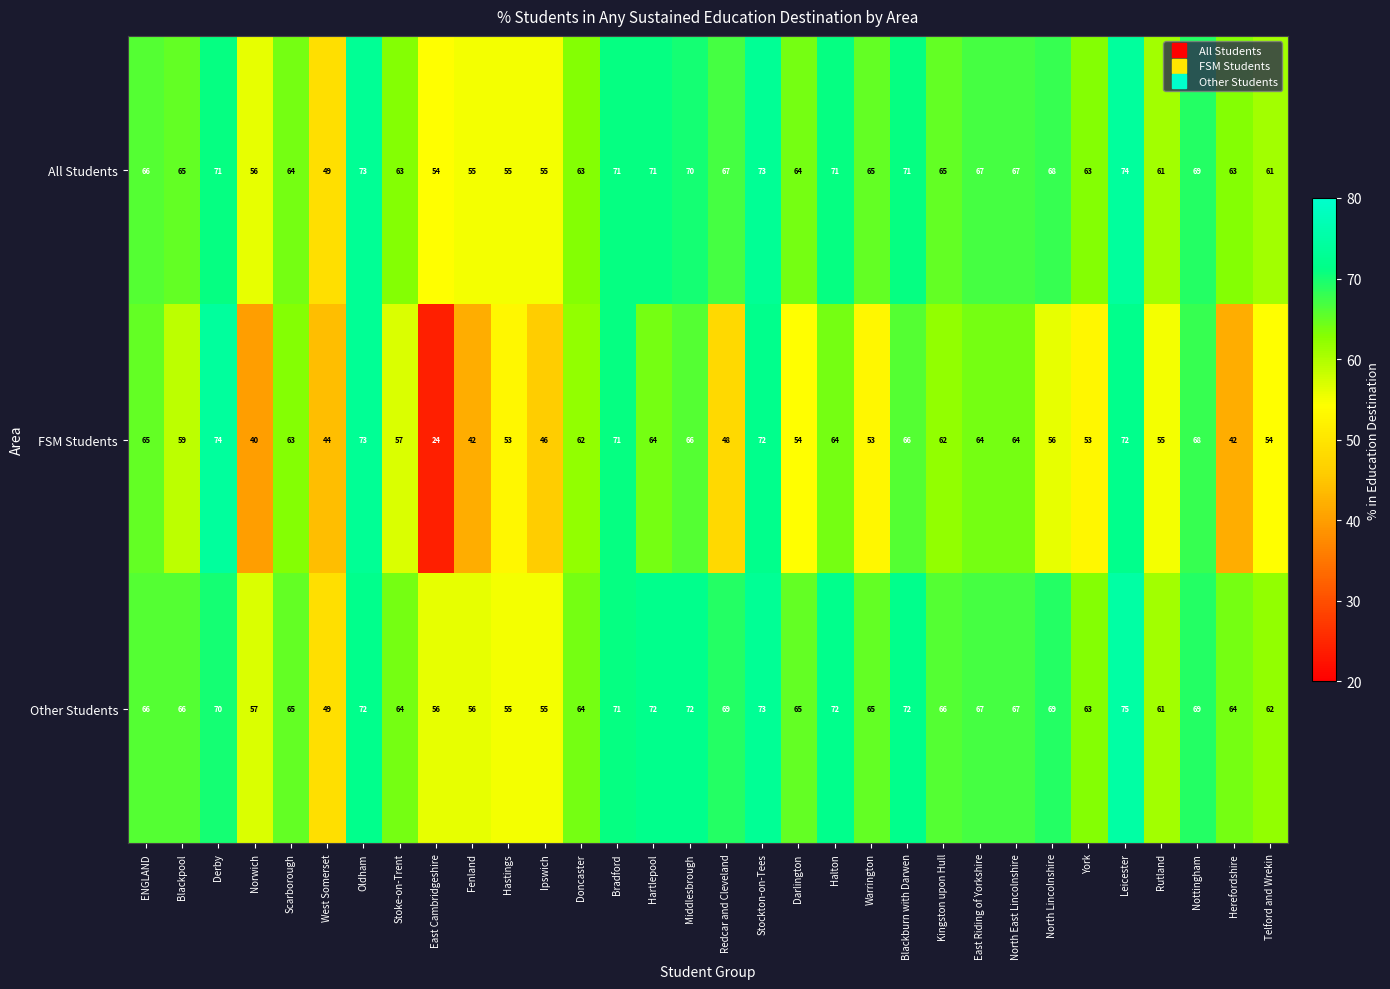

True or false: FSM Students has a value of 77 at Hastings.

False